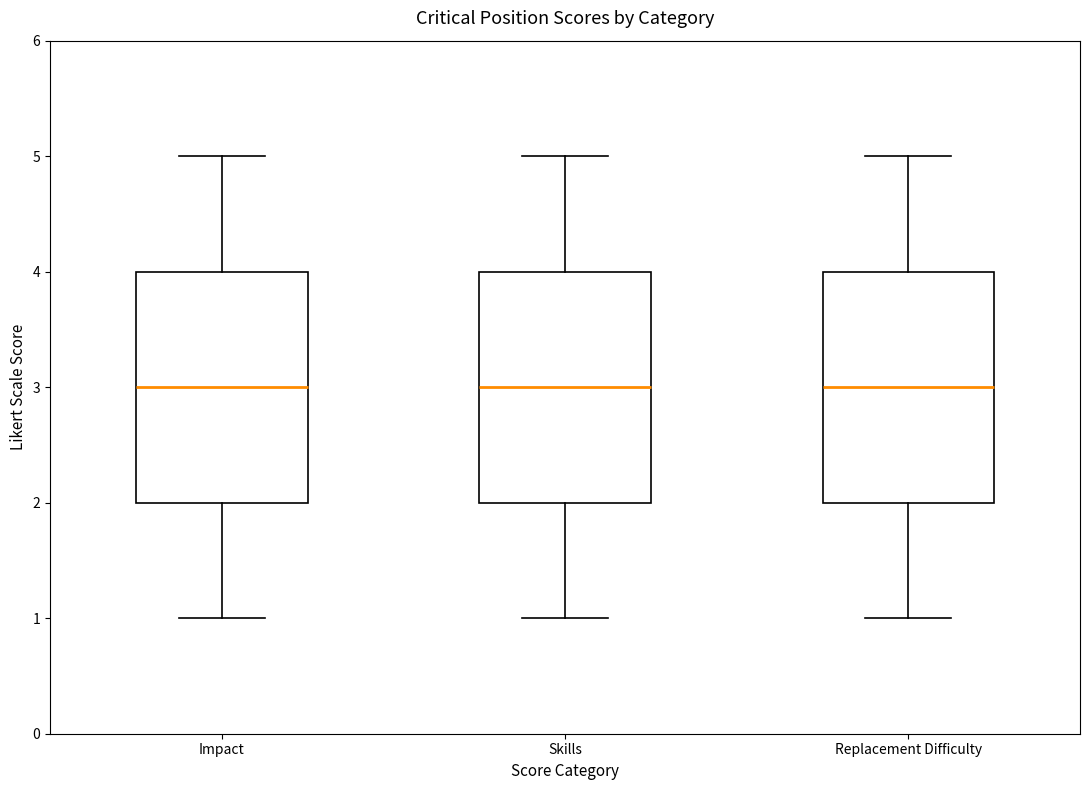

Reading left to right, read every box against the y-axis: the position of its median line, the range the box covers, and the ends of its whiskers. The values are not printed on the chart, so give them approximately, as read against the axis.

Impact: median 3, box 2 to 4, whiskers 1 to 5
Skills: median 3, box 2 to 4, whiskers 1 to 5
Replacement Difficulty: median 3, box 2 to 4, whiskers 1 to 5